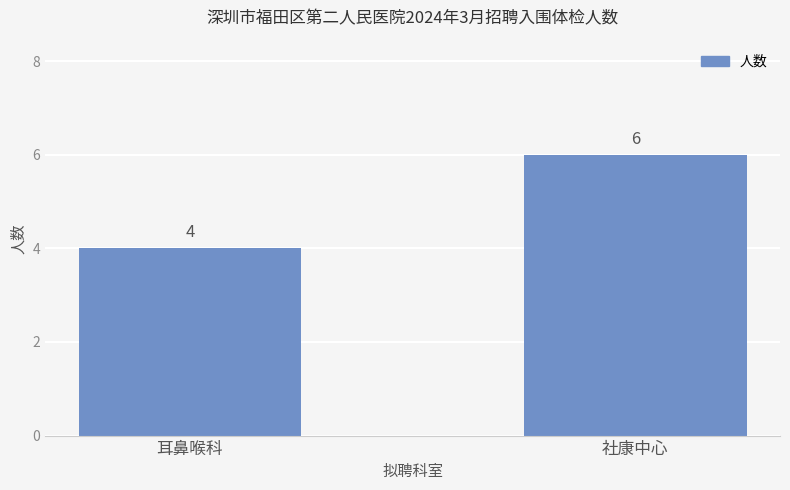

The chart shows a value of 4 at 耳鼻喉科. True or false?

True